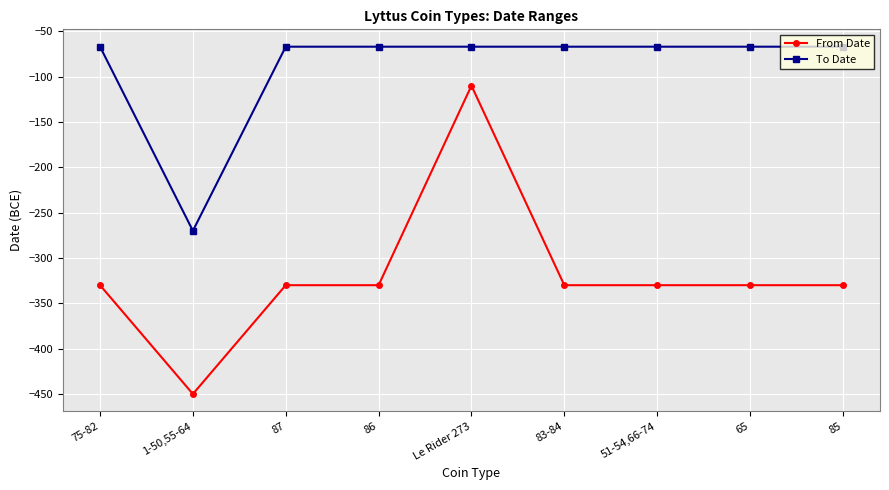

Does the chart have visible grid lines?

Yes